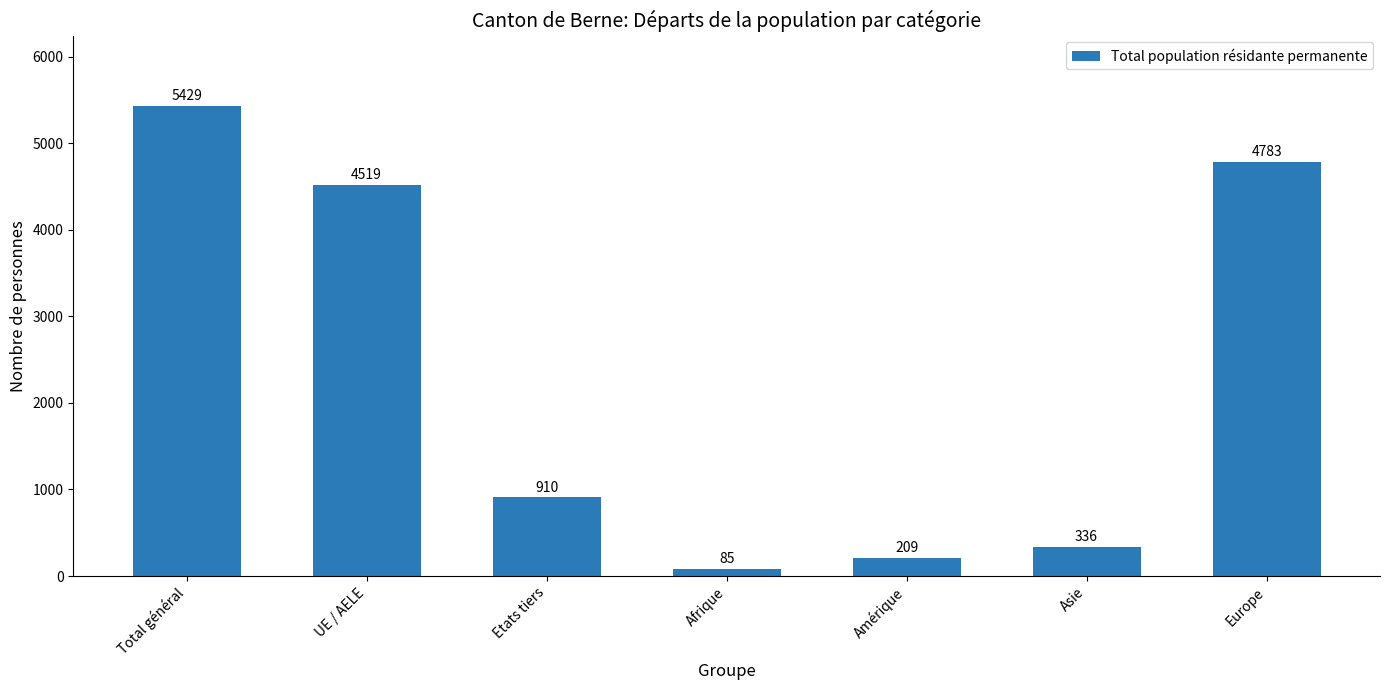

Reading right to left, extract all data points from this chart.

4783	336	209	85	910	4519	5429